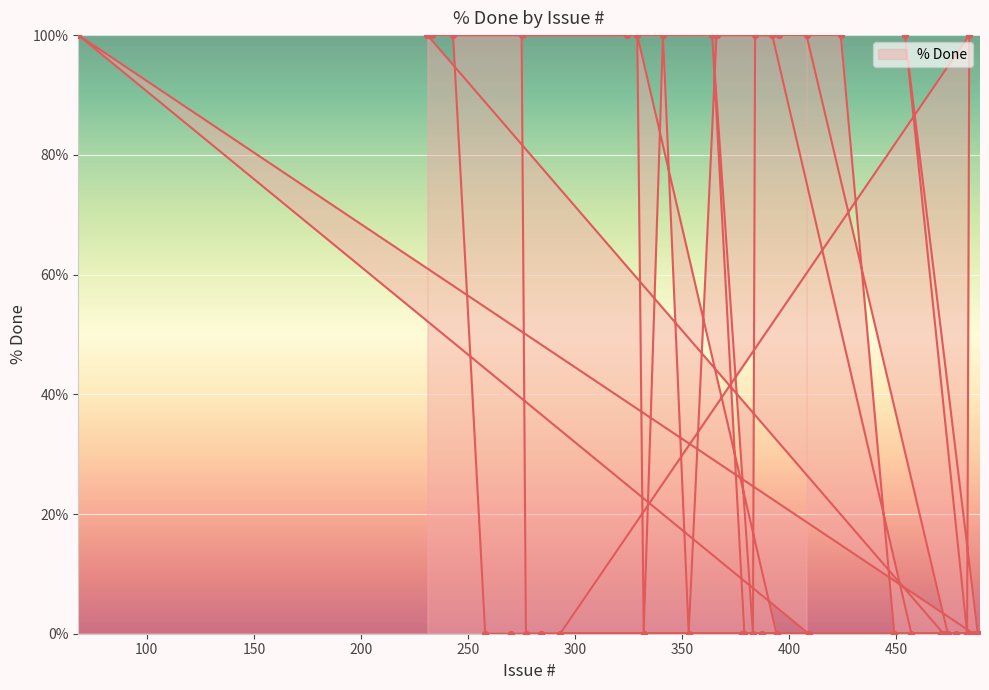

What is the change in value from 353 to 68?

+100